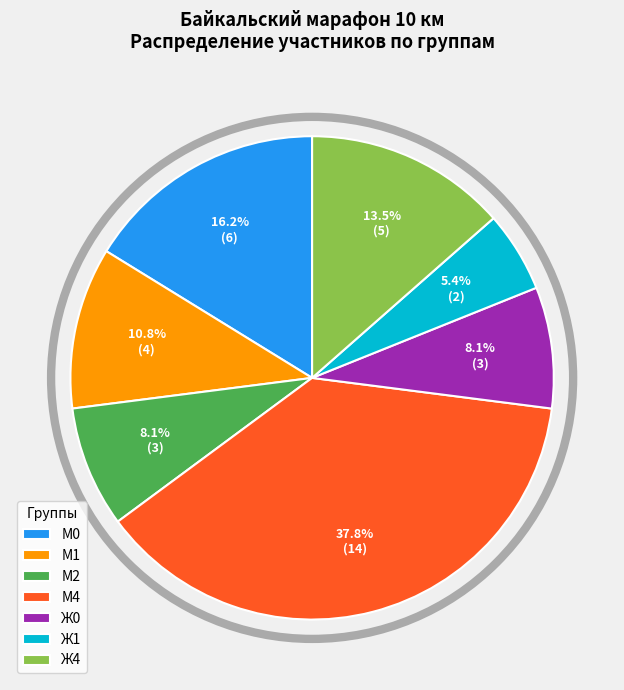

Which category has the smallest portion of the pie?

Ж1